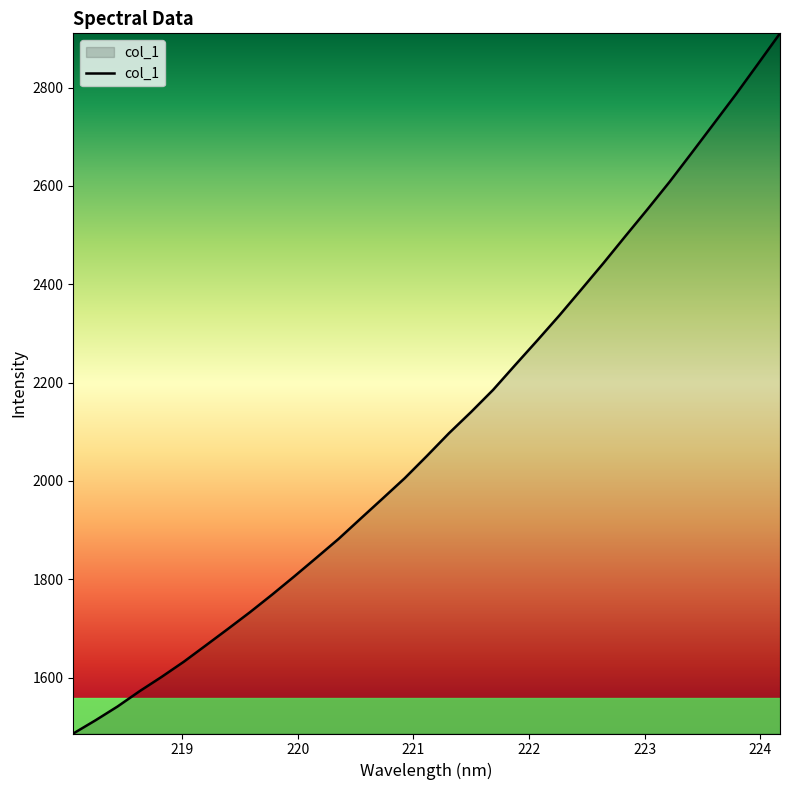

What is the difference between the maximum and minimum values?

1424.1